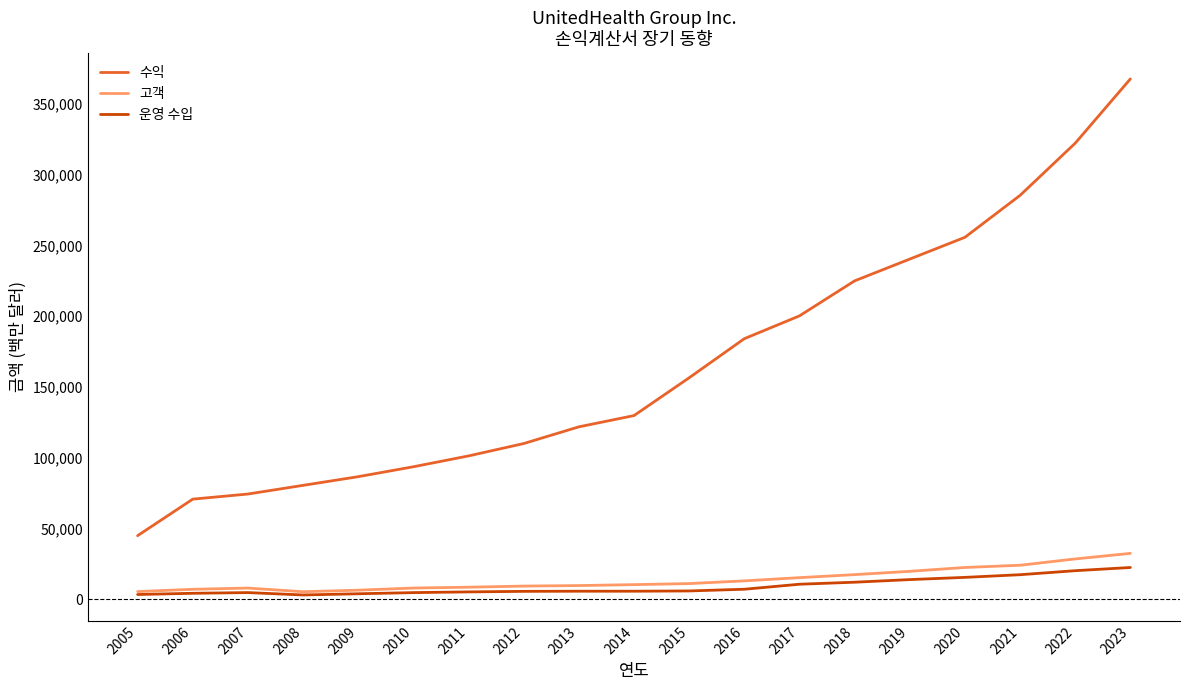

What is the average value of the 운영 수입 series?

8940